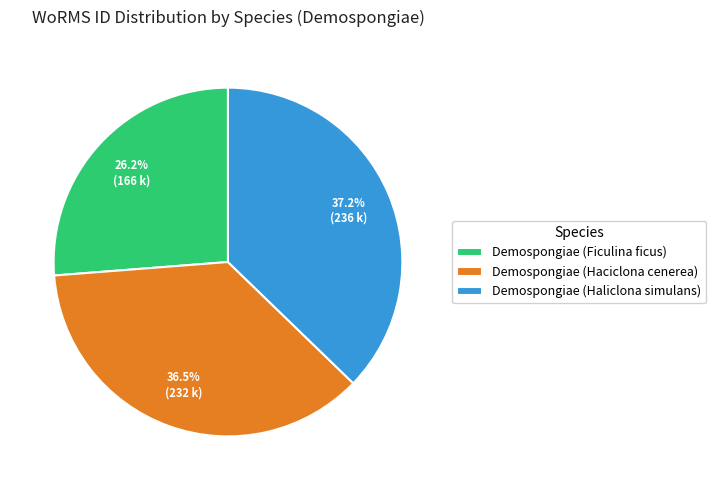

Which has a higher value, Demospongiae (Haliclona simulans) or Demospongiae (Ficulina ficus)?

Demospongiae (Haliclona simulans)